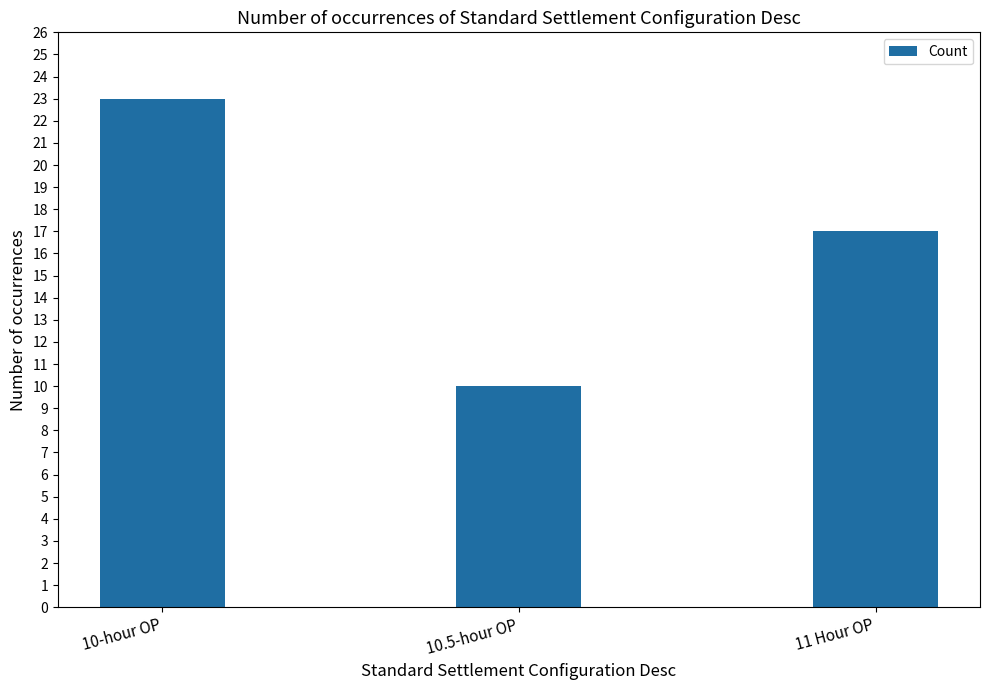

What position from the right is 10-hour OP?

3